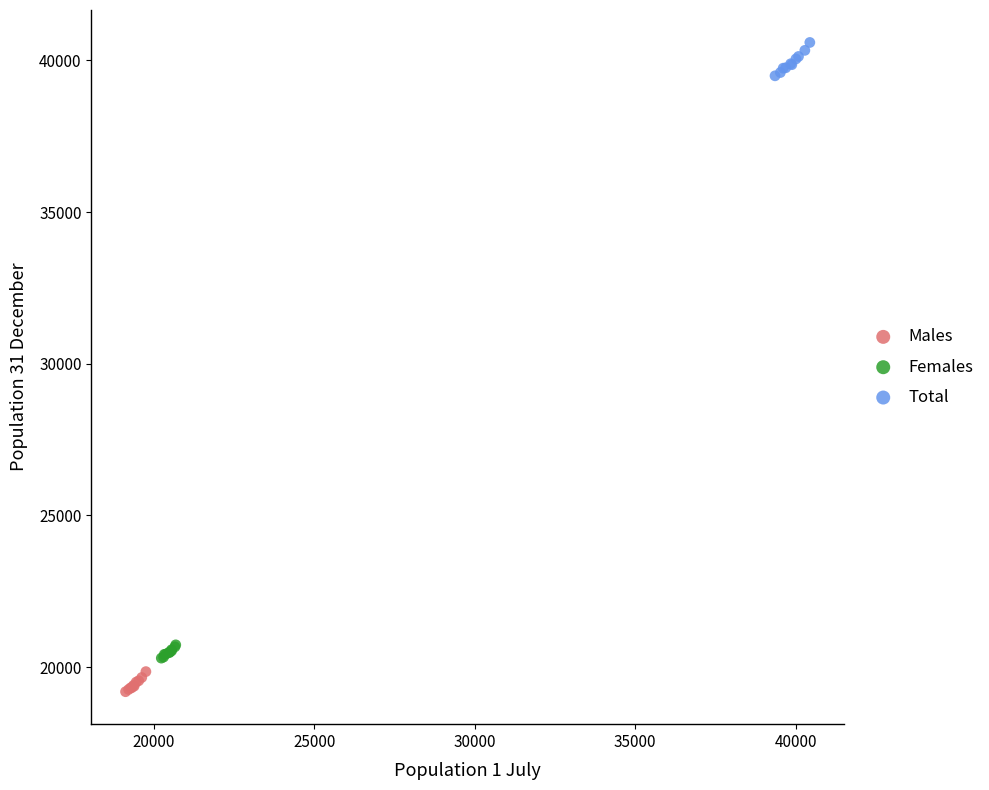

Which series has the widest spread of Y values?

Total